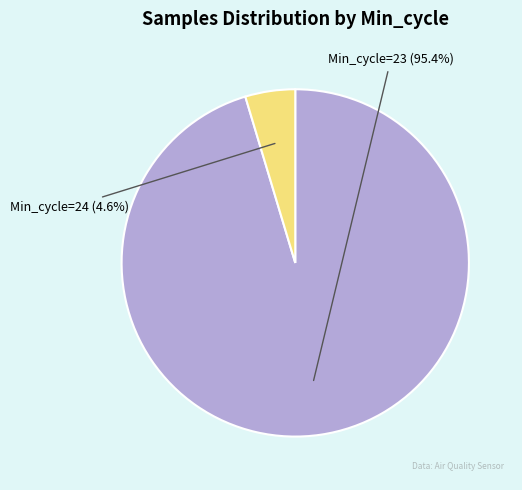

Is there any slice that represents more than half of the pie?

Yes